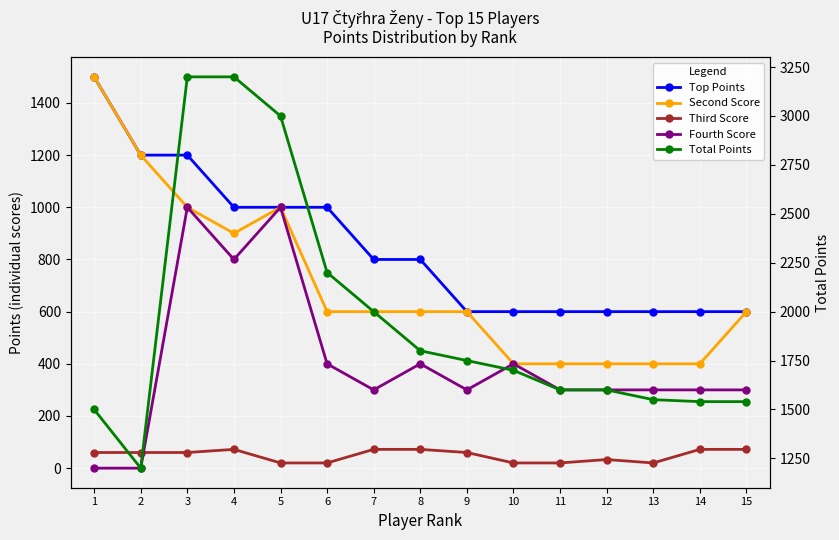

Reading right to left, list all the values displayed in this chart.

Top Points: 15=600	14=600	13=600	12=600	11=600	10=600	9=600	8=800	7=800	6=1000	5=1000	4=1000	3=1200	2=1200	1=1500
Second Score: 15=600	14=400	13=400	12=400	11=400	10=400	9=600	8=600	7=600	6=600	5=1000	4=900	3=1000	2=1200	1=1500
Third Score: 15=72	14=72	13=20	12=33	11=20	10=20	9=60	8=72	7=72	6=20	5=20	4=72	3=60	2=60	1=60
Fourth Score: 15=300	14=300	13=300	12=300	11=300	10=400	9=300	8=400	7=300	6=400	5=1000	4=800	3=1000	2=0	1=0
Total Points: 15=1540	14=1540	13=1550	12=1600	11=1600	10=1700	9=1750	8=1800	7=2000	6=2200	5=3000	4=3200	3=3200	2=1200	1=1500